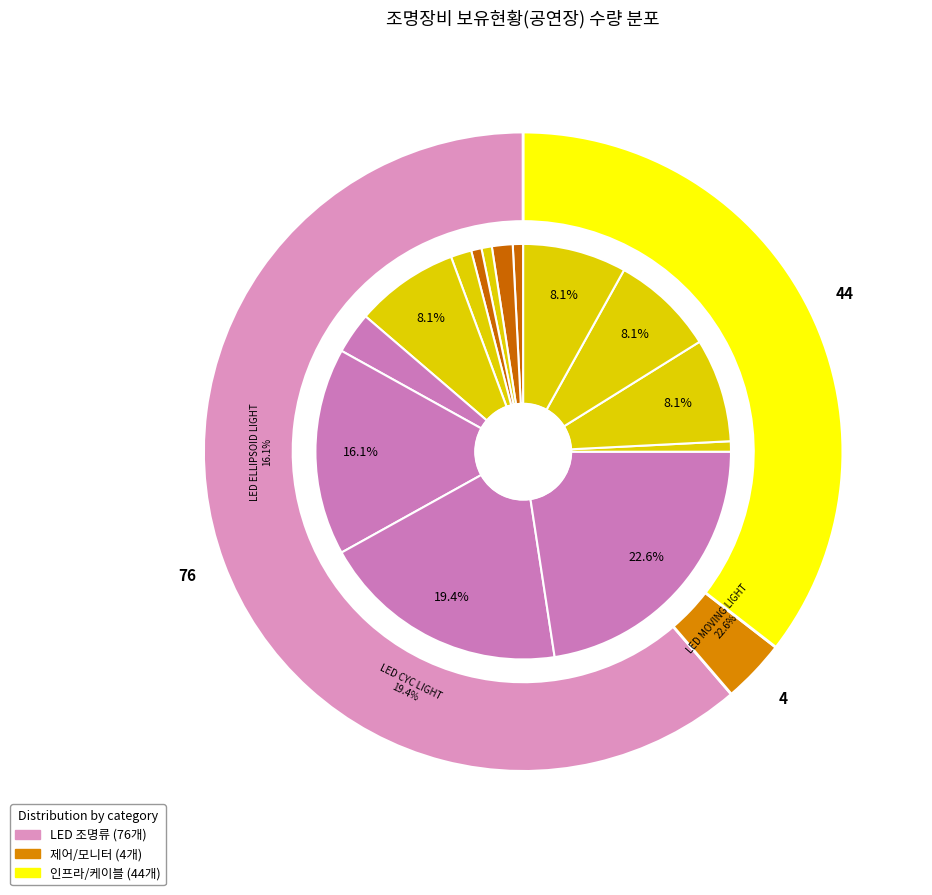

Do FOG MACHINE and 조명콘솔 together represent more than half of the pie?

No